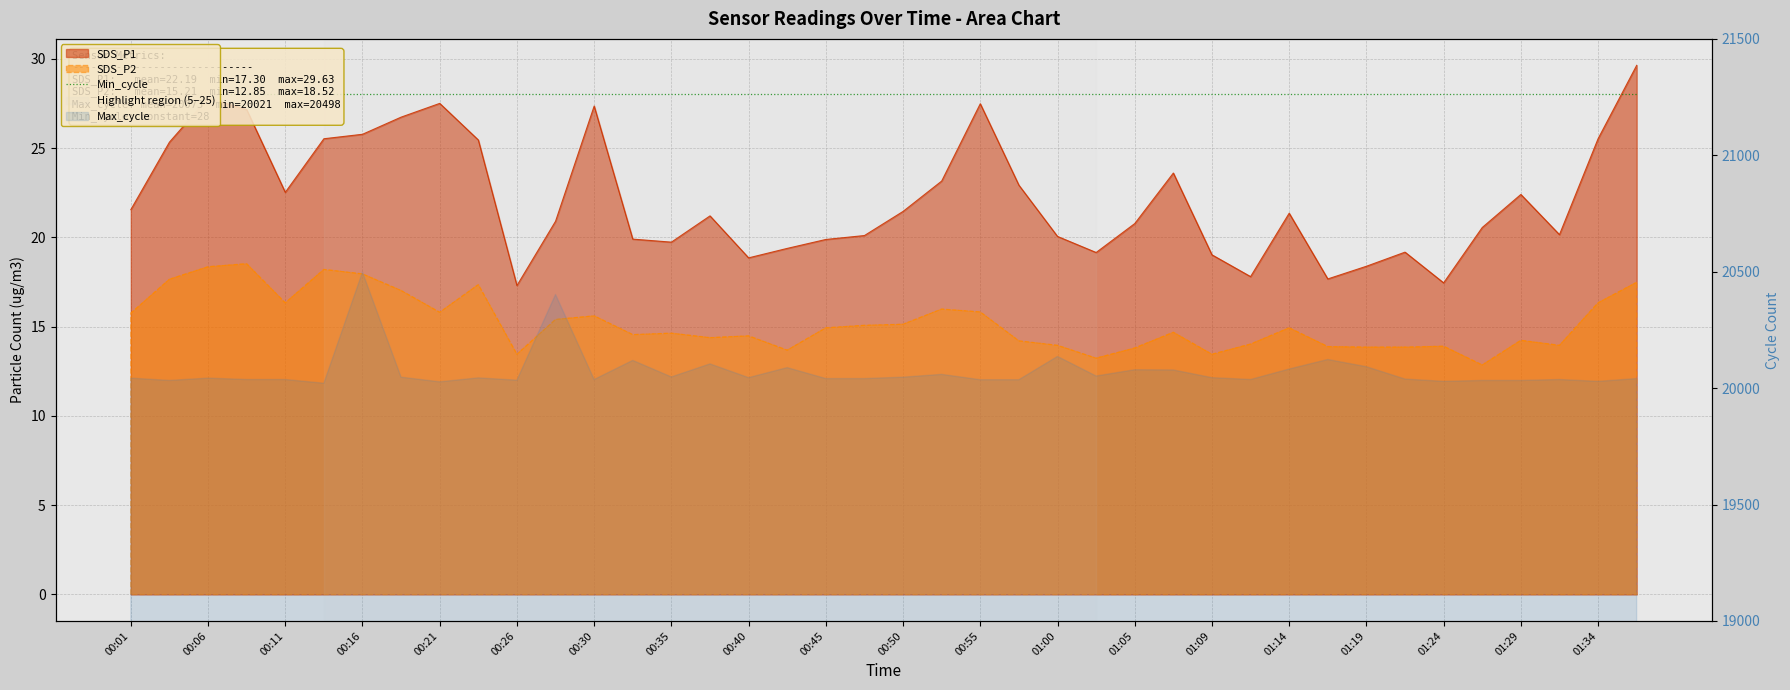

Does the chart have visible grid lines?

Yes